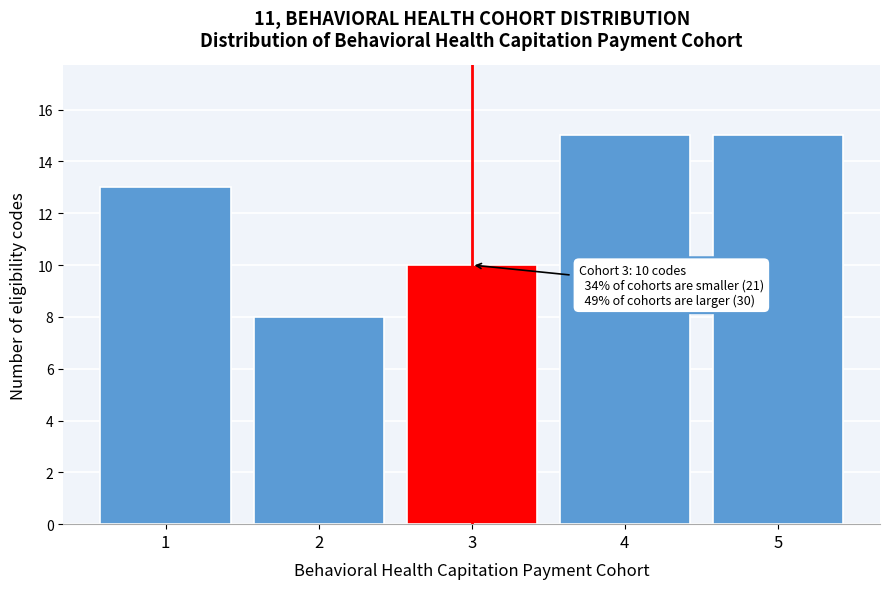

Reading left to right, transcribe all the data shown in this chart.

13	8	10	15	15